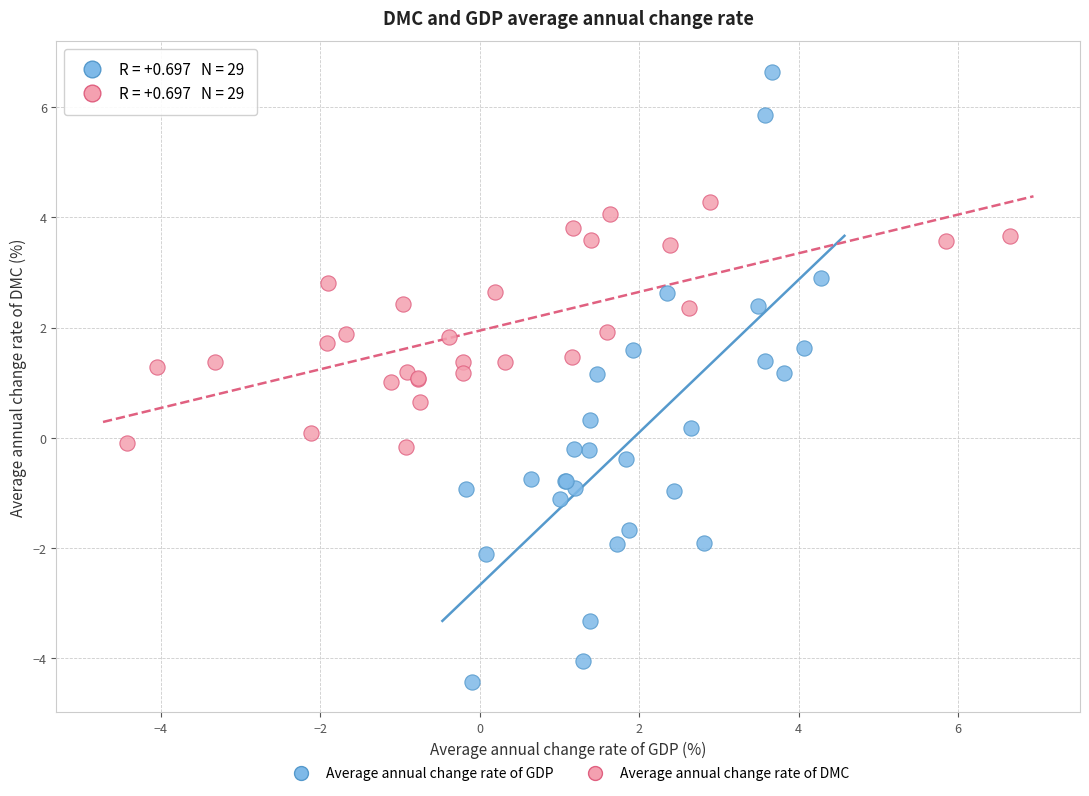

Which series reaches the minimum Y coordinate?

Average annual change rate of GDP